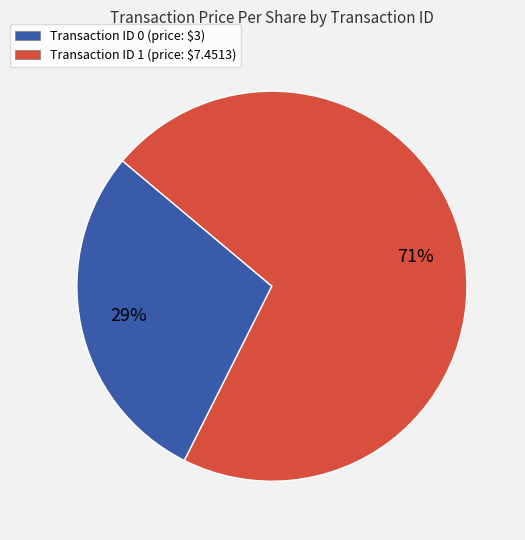

Is it true that Transaction ID 1 (price: $7.4513) is 66% of the pie?

False